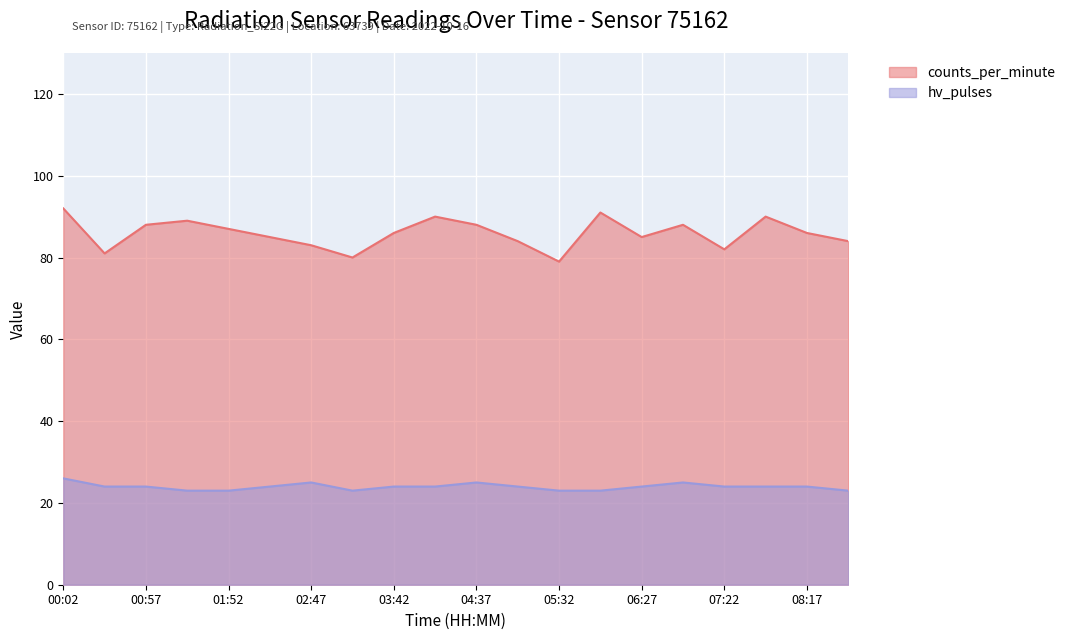

What is the total value across all series at 07:22?

106